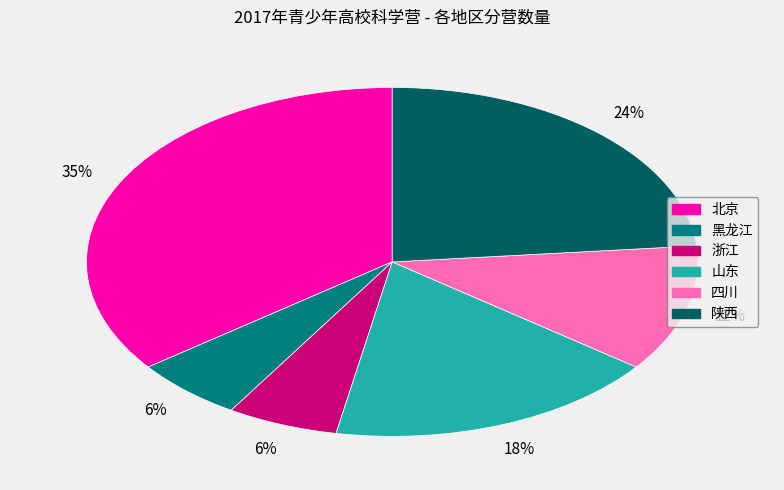

Does 黑龙江 account for over 50% of the chart?

No